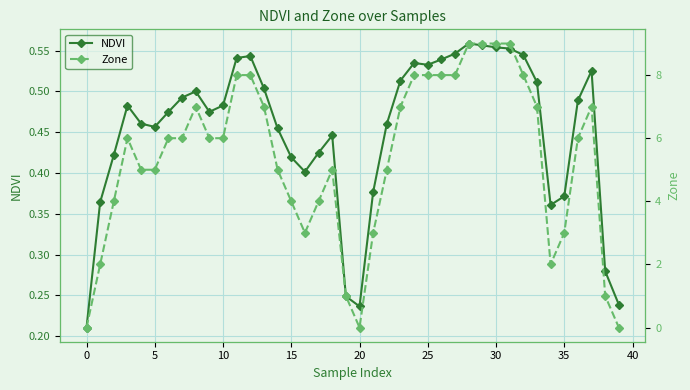

What are all the series names shown in the legend?

NDVI, Zone